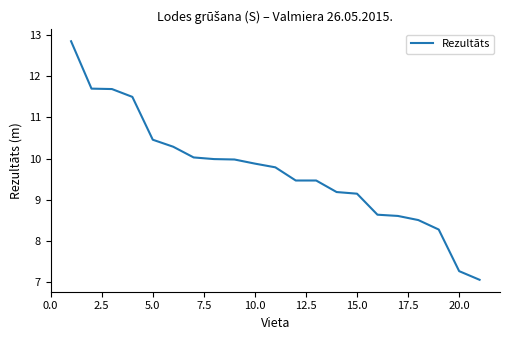

What is the difference between the maximum and minimum values?

5.8